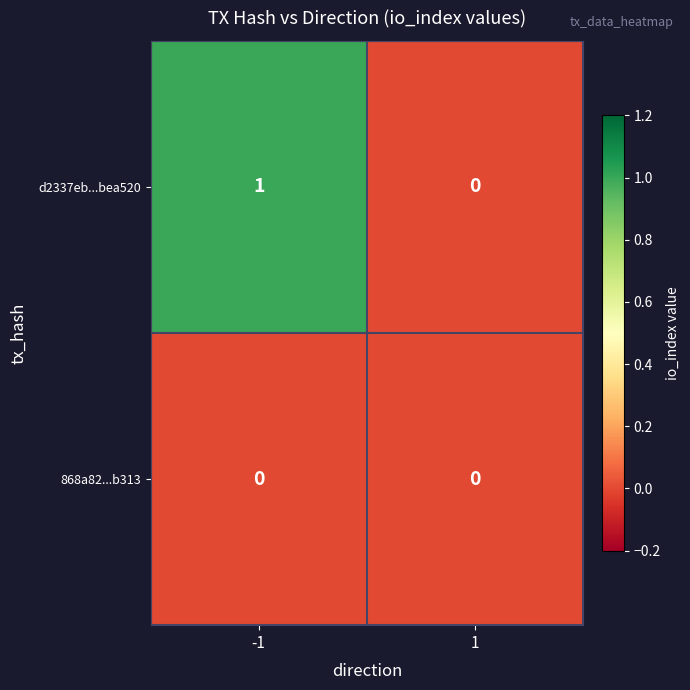

Between -1 and 1, which series saw the biggest shift?

d2337eb...bea520